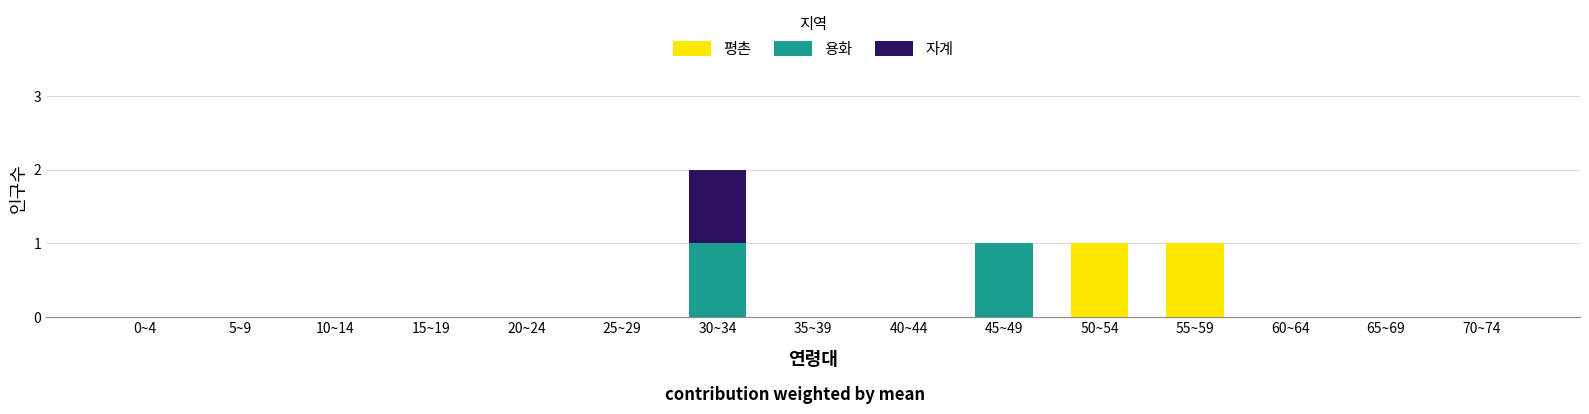

At which category is the sum across all series the highest?

30~34